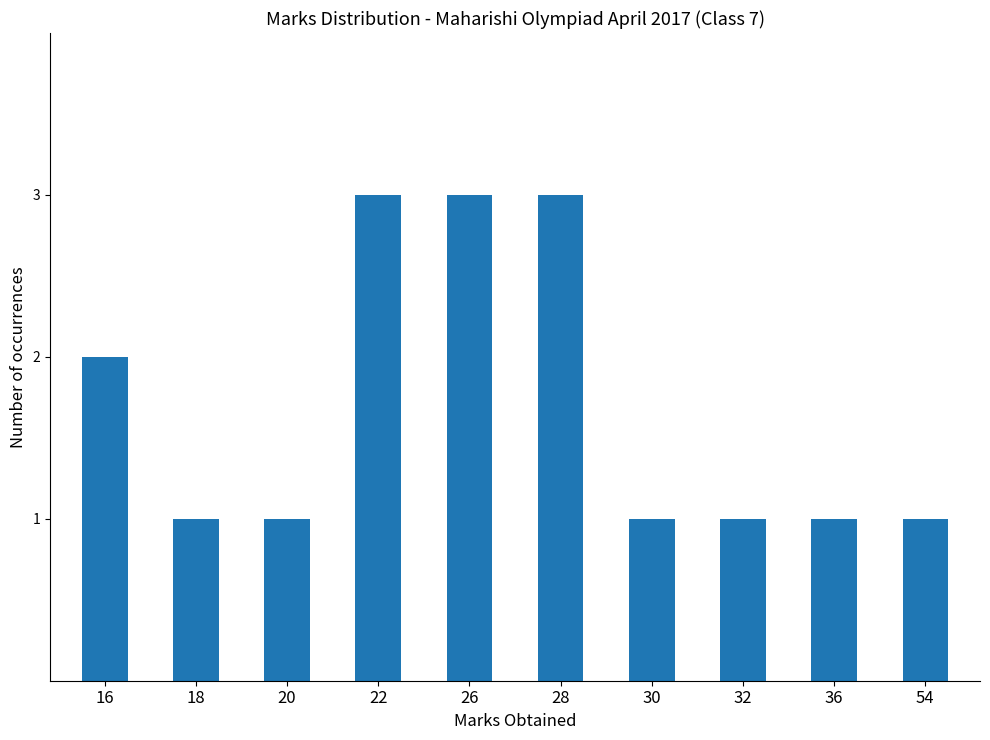

What is the sum of all values?

17